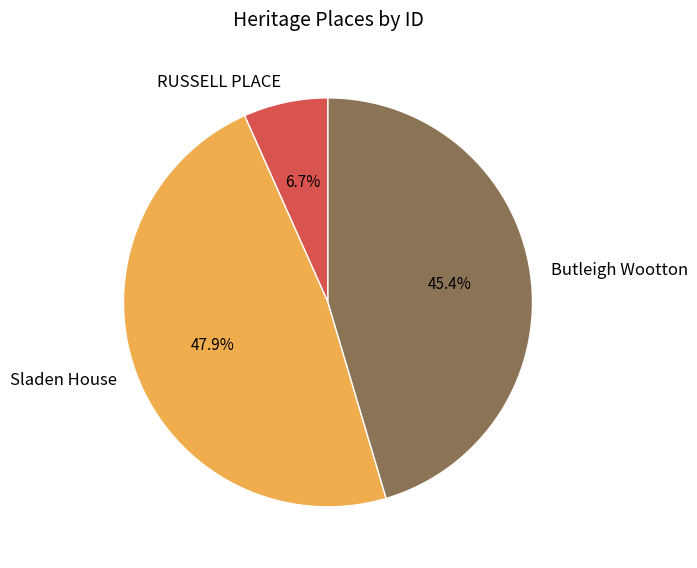

How much of the chart is everything except Sladen House?

52.1%